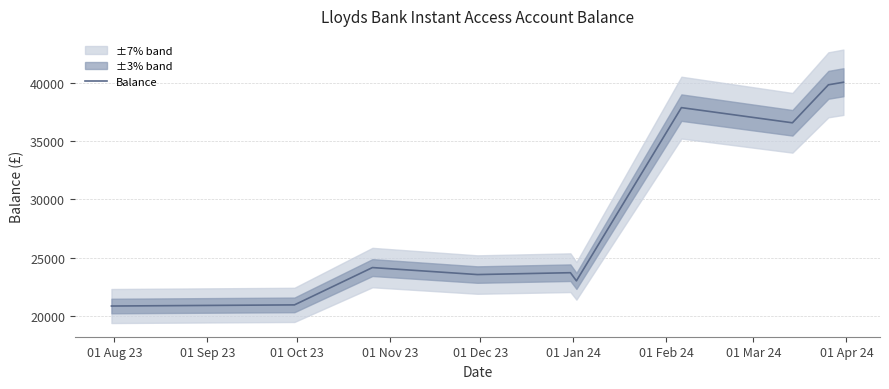

How many points are lower than both their immediate neighbors (excluding endpoints)?

3